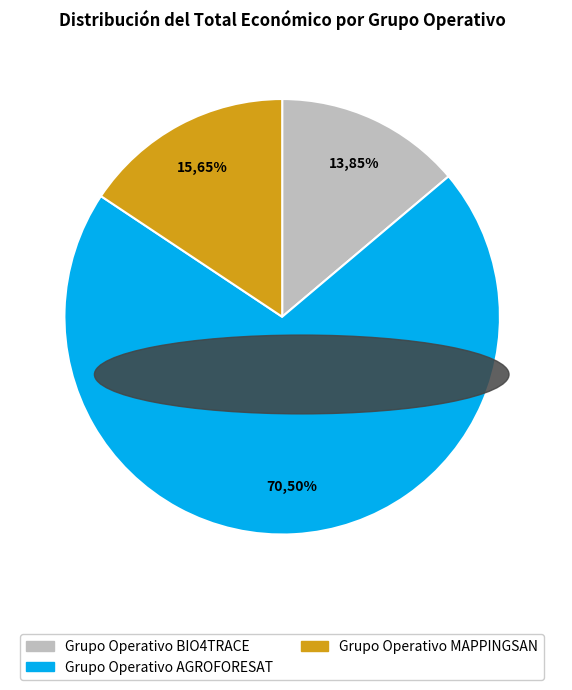

Combined, do MAPPINGSAN and AGROFORESAT account for over 50%?

Yes